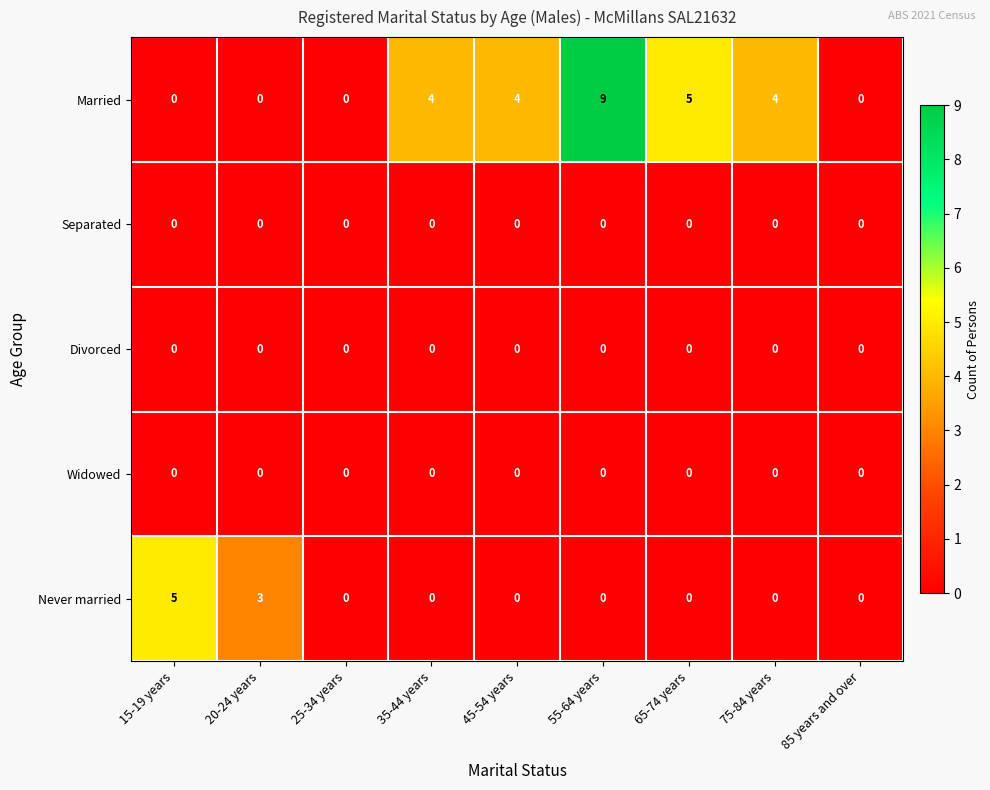

Which label corresponds to the largest value in the chart?

55-64 years